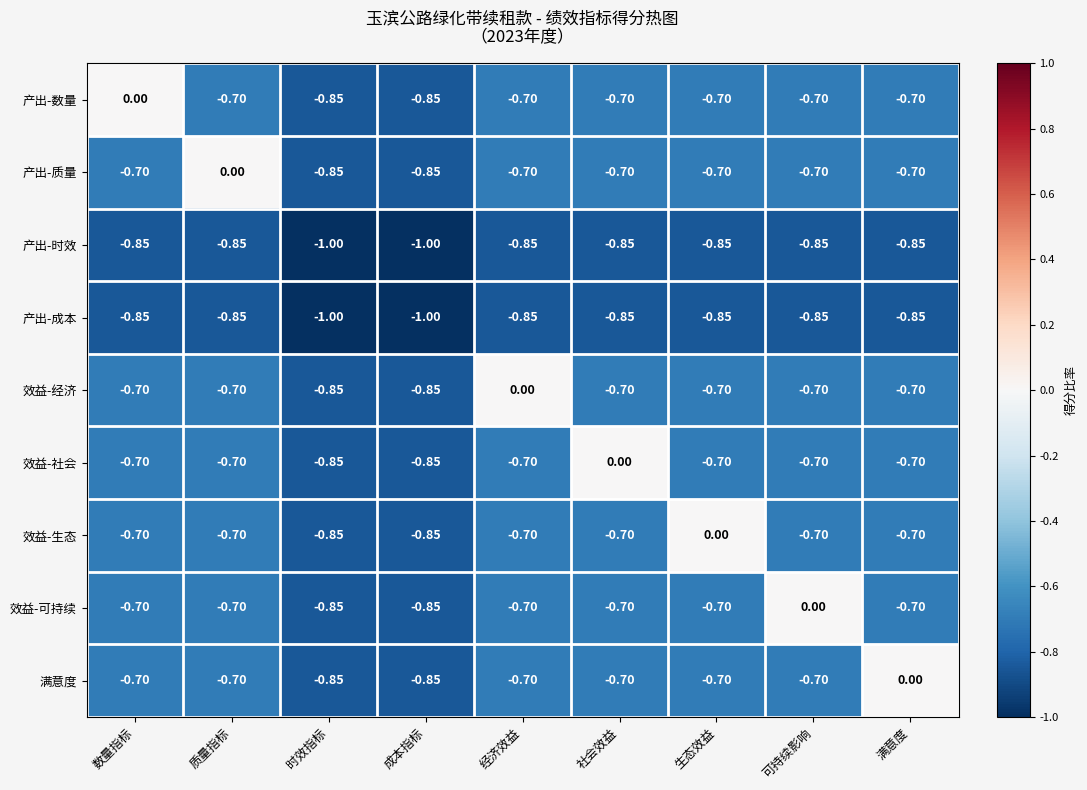

At which label is 产出-数量 closest to 0?

数量指标